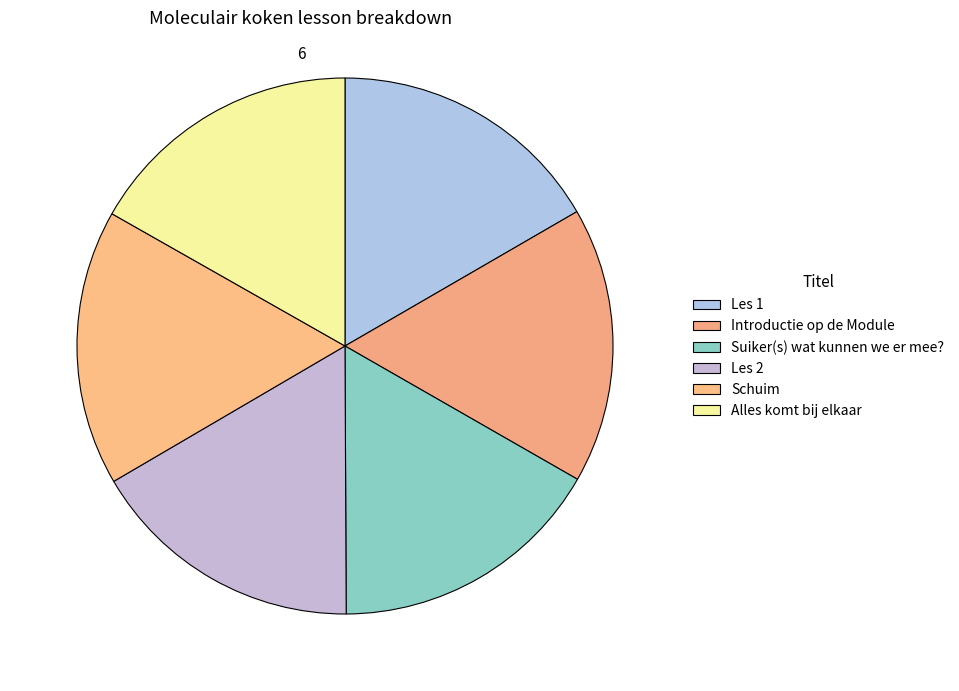

How many segments does this pie chart have?

6